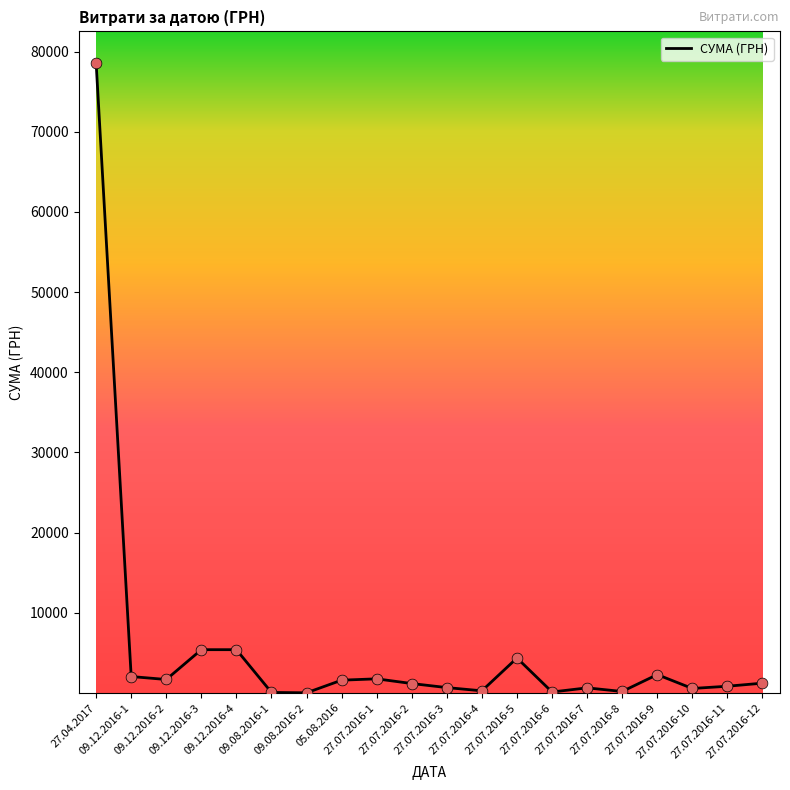

Approximately how many times larger is the value at 27.07.2016-4 compared to 27.07.2016-8?

1.4